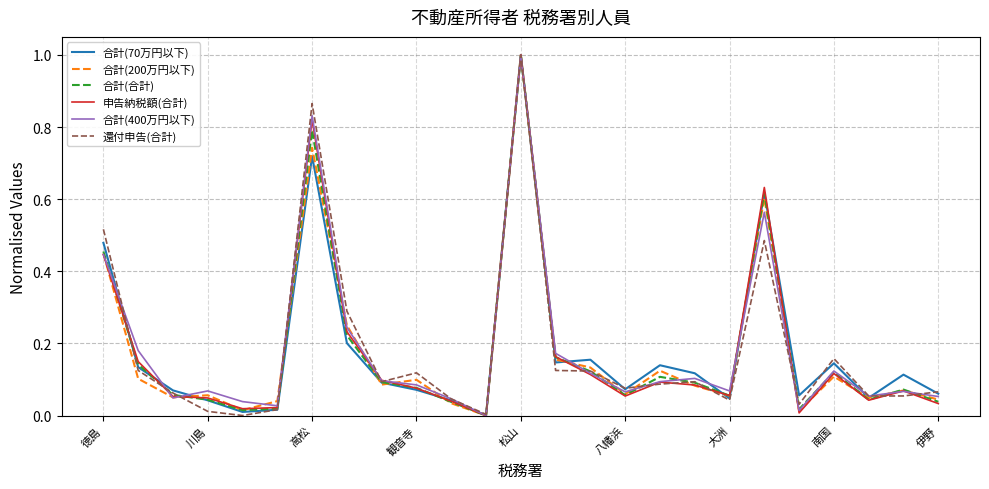

What is the maximum value shown in the chart?

1.0